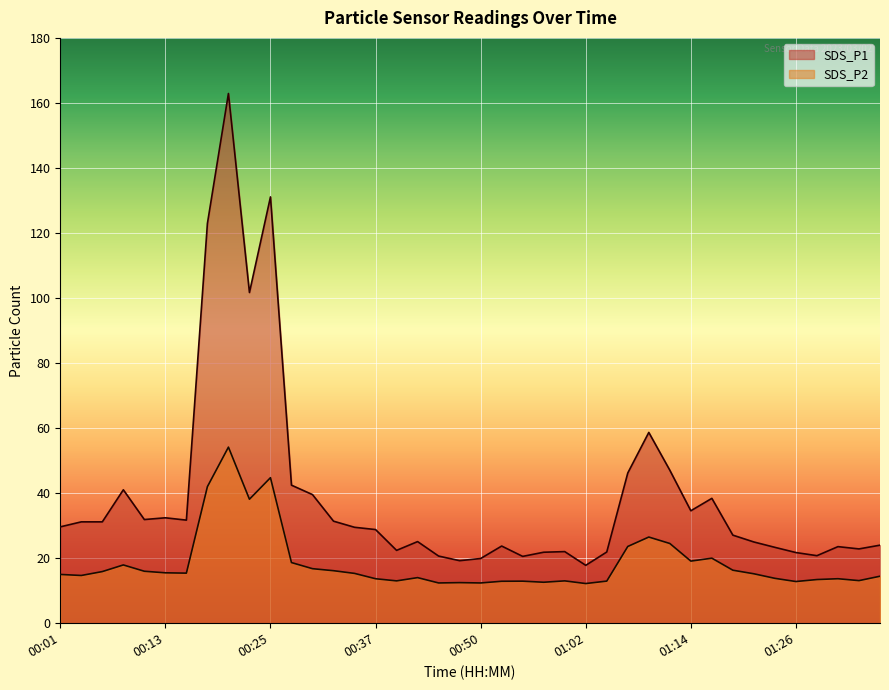

True or false: SDS_P2 has a value of 8.4 at 00:54.

False